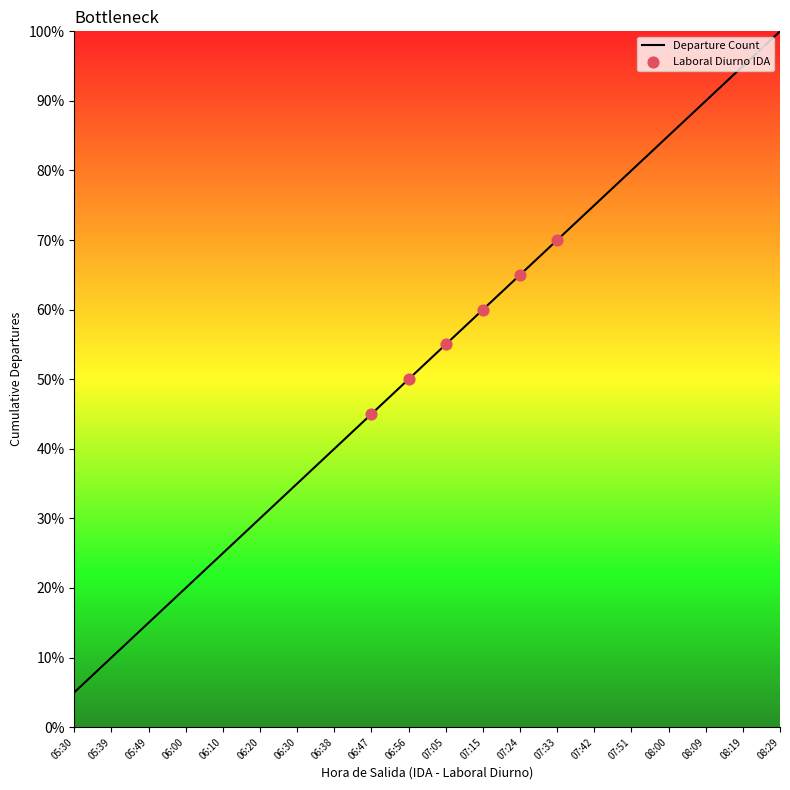

Between 06:30 and 08:09, which is larger?

08:09